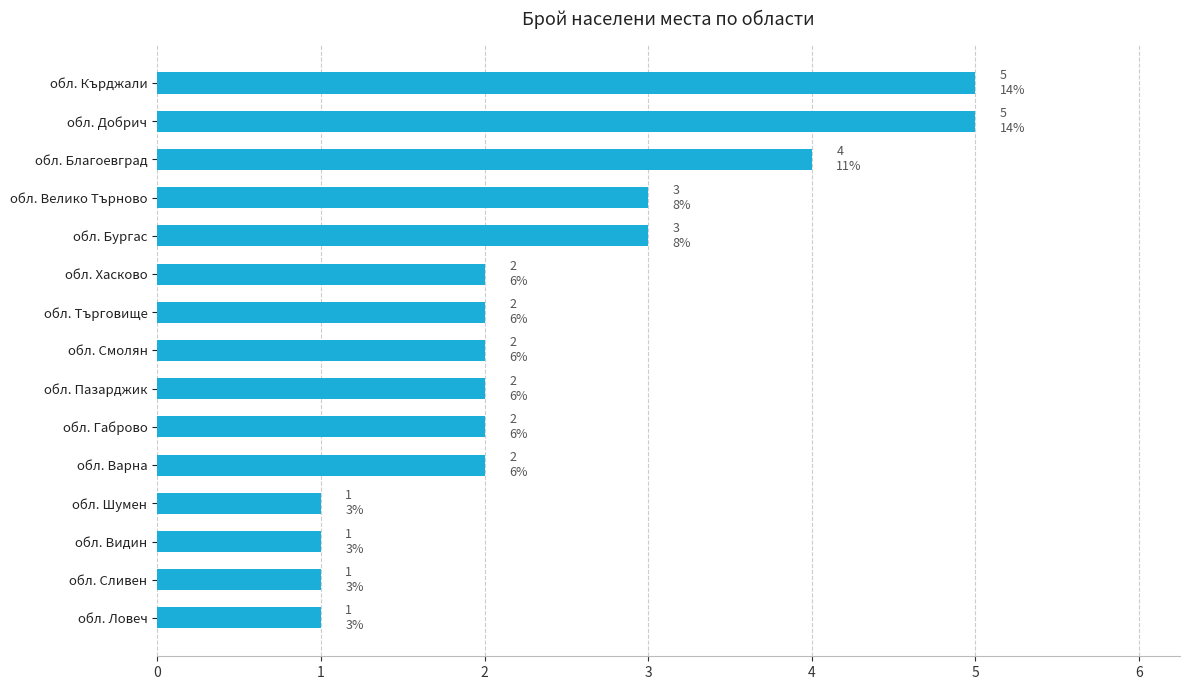

Does the chart contain stacked bars?

No